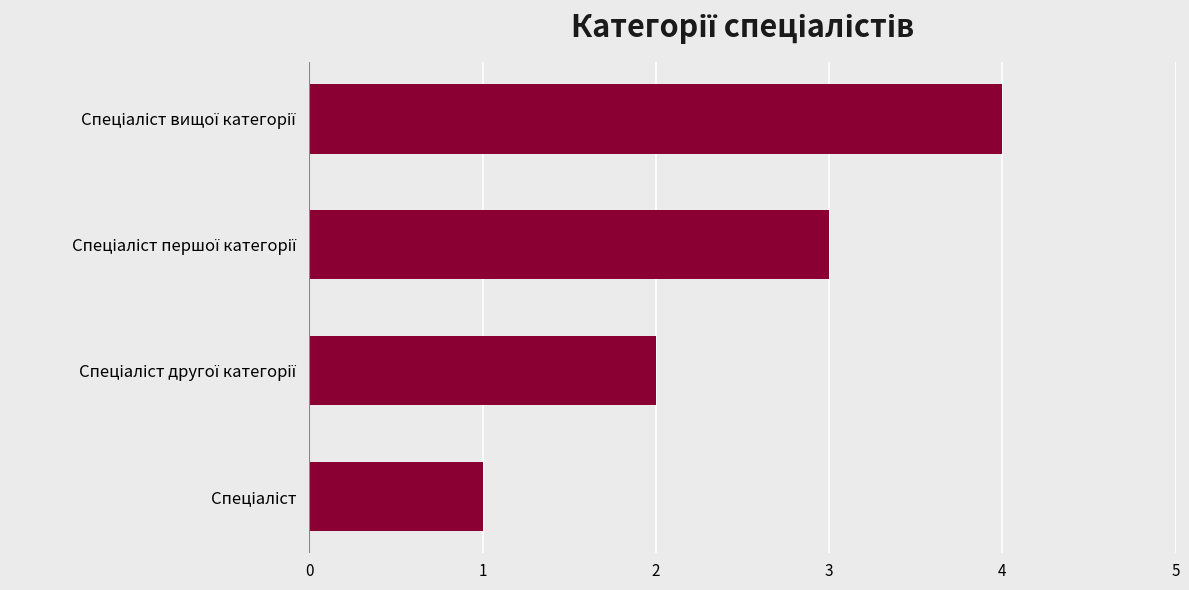

What is the maximum value shown in the chart?

4